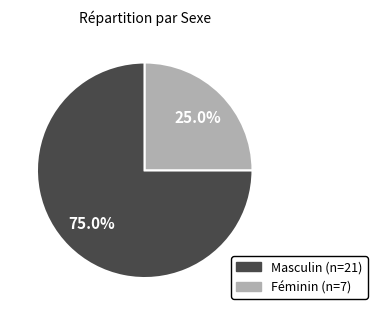

Which has a higher value, Masculin or Féminin?

Masculin